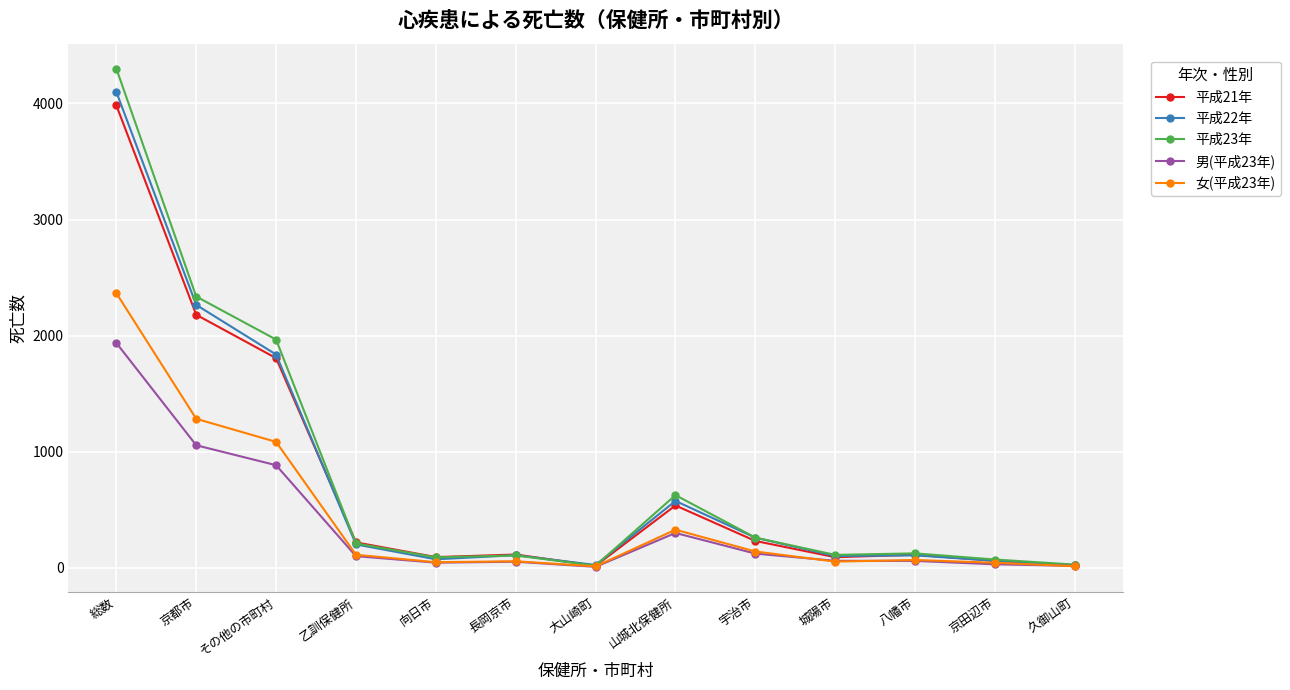

Is it true that 平成23年 equals 122 at 八幡市?

True